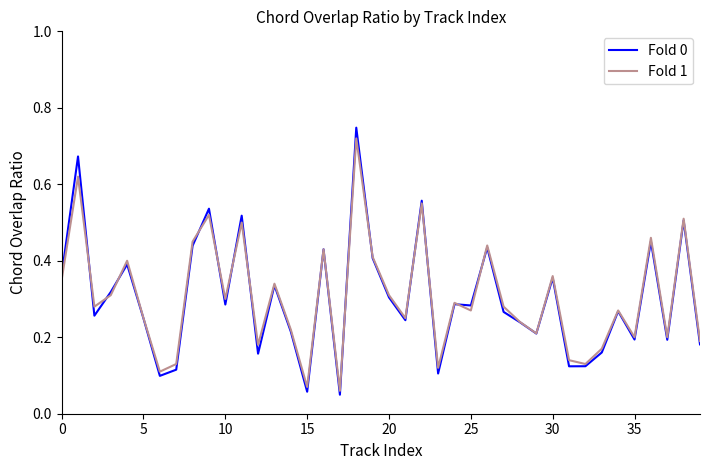

The Fold 1 series shows 0.2 at 35. True or false?

True